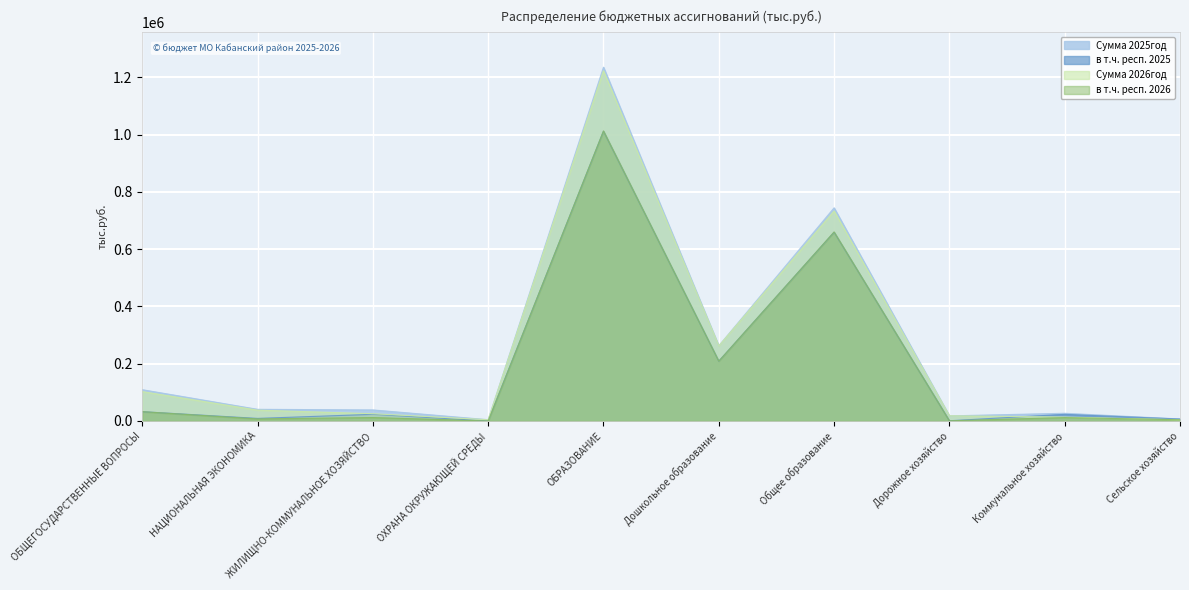

Reading left to right, what are all the values shown in this chart?

Сумма 2025год: 109244.3	40669.4	38539.3	4385.0	1235983.8	262447.6	744591.1	17701.1	26811.2	6917.0
в т.ч. респ. 2025: 32380.3	8900.9	23131.9	0.0	1012266.0	208908.2	659391.5	625.3	23131.9	6717.0
Сумма 2026год: 102518.1	37730.1	25260.5	4385.0	1223387.4	262246.8	733412.7	18129.3	13632.4	4115.5
в т.ч. респ. 2026: 32463.5	7145.1	11875.0	0.0	1013082.4	208908.2	660207.9	625.3	11875.0	4115.5